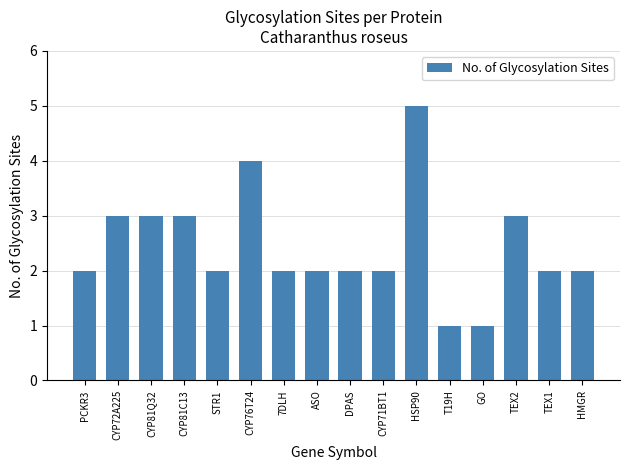

Count the number of categories in the chart.

16